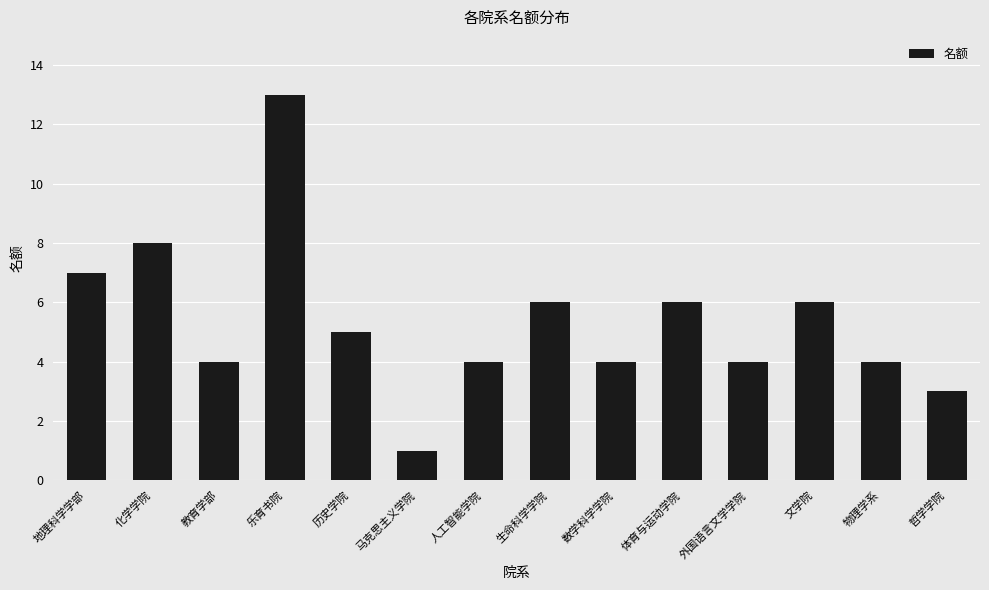

What is the change in value from 历史学院 to 数学科学学院?

-1